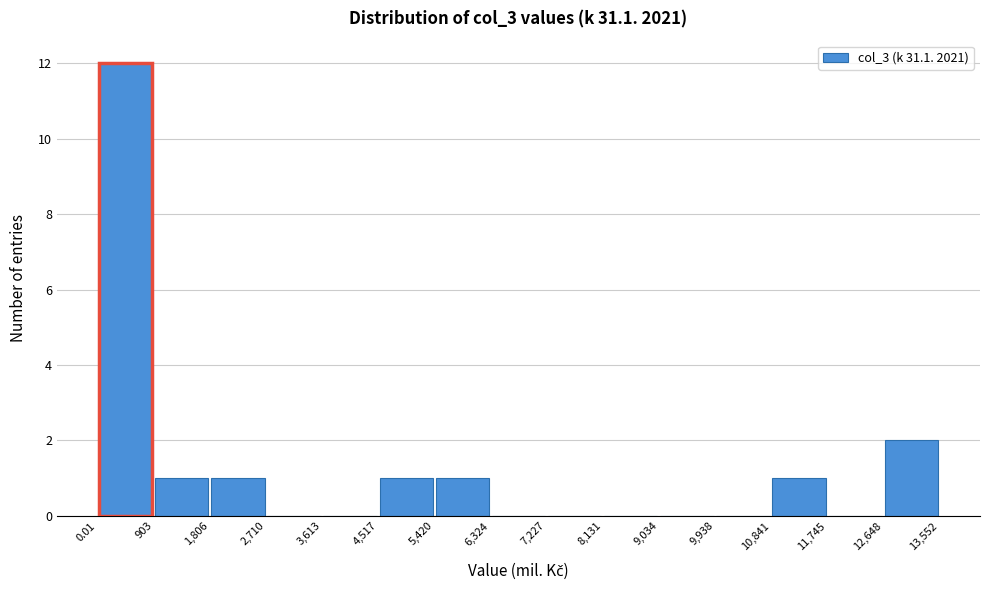

What is the height of the bar covering 903 to 1,806 on the x-axis? The values are not printed on the chart, so give them approximately, as read against the axis.

1